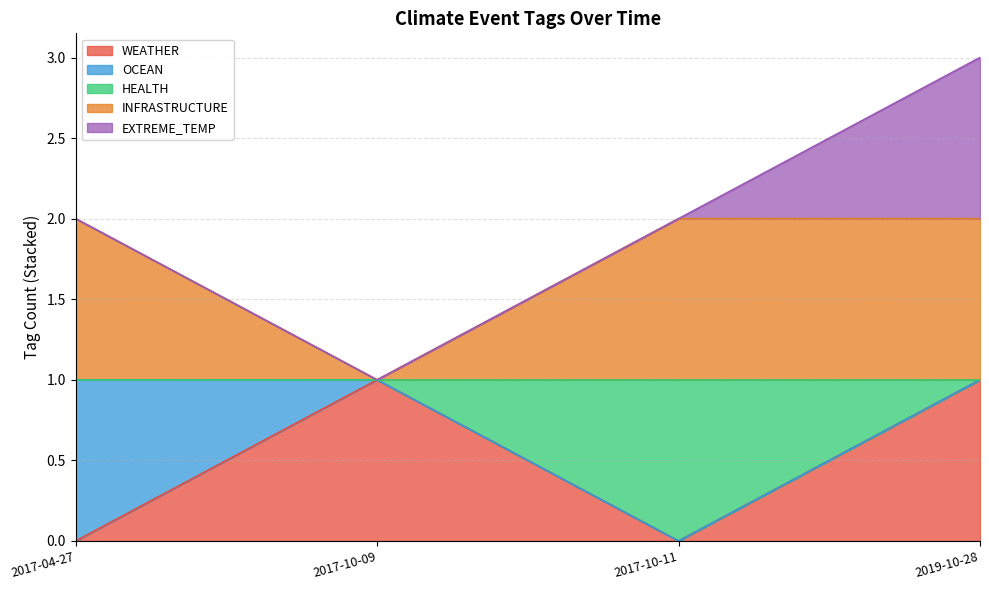

At which category is the sum across all series the highest?

2019-10-28